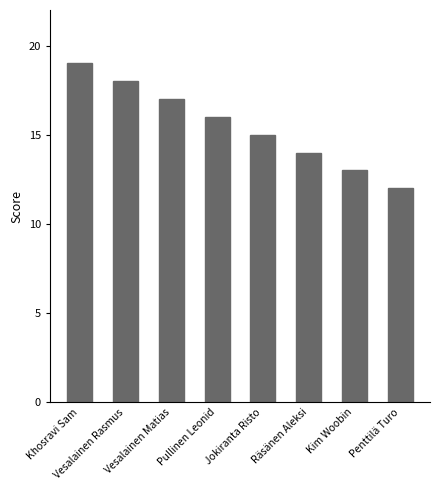

What is the value of the 5th bar from the left?

15